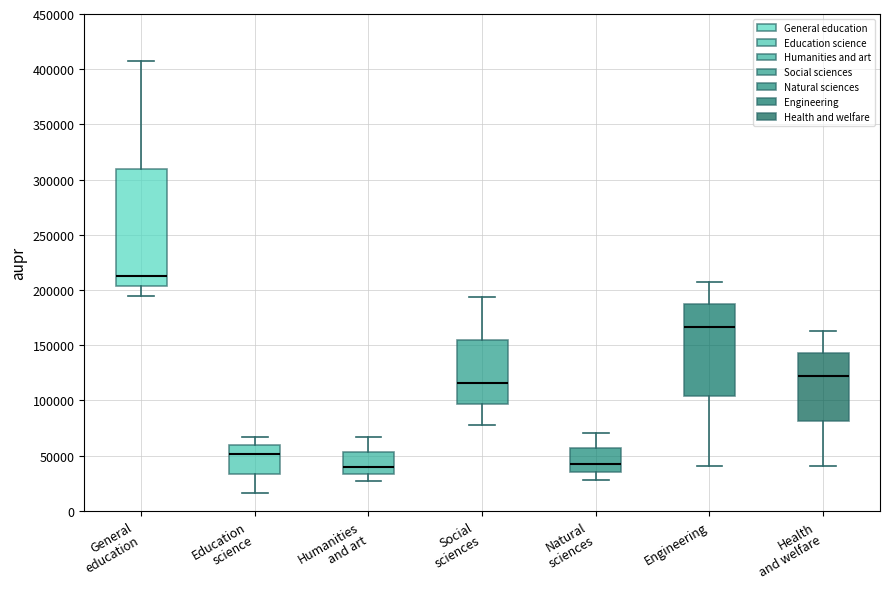

Which box is the tallest, from its lower edge to its upper edge?

General education